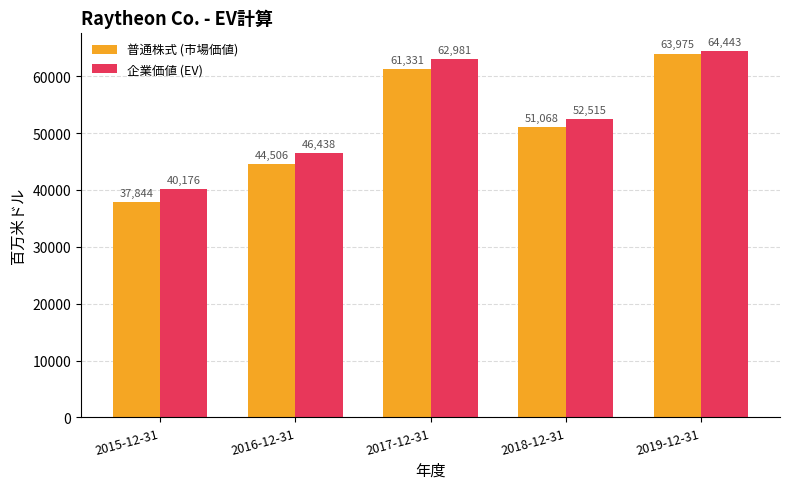

What is the label of the 1st bar from the right?

2019-12-31